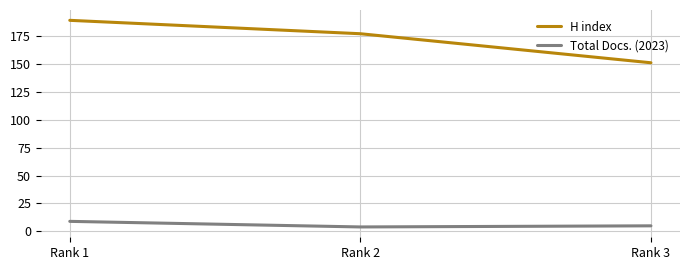

At which label is H index closest to 170?

Rank 2